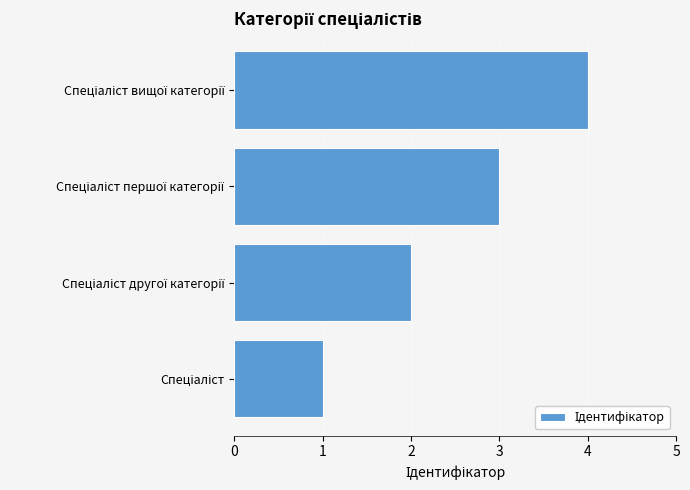

What is the difference between the maximum and minimum values?

3